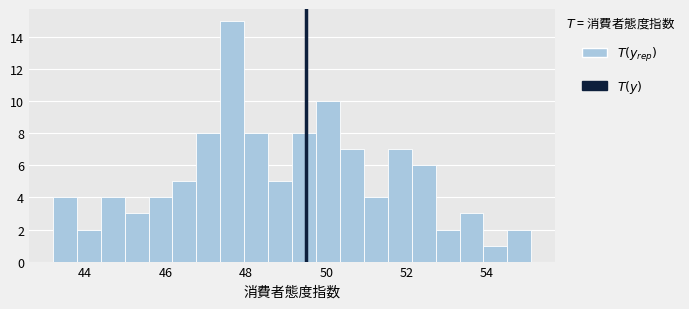

Read against the x-axis, roughly where is the centre of the tallest bar?

47.6